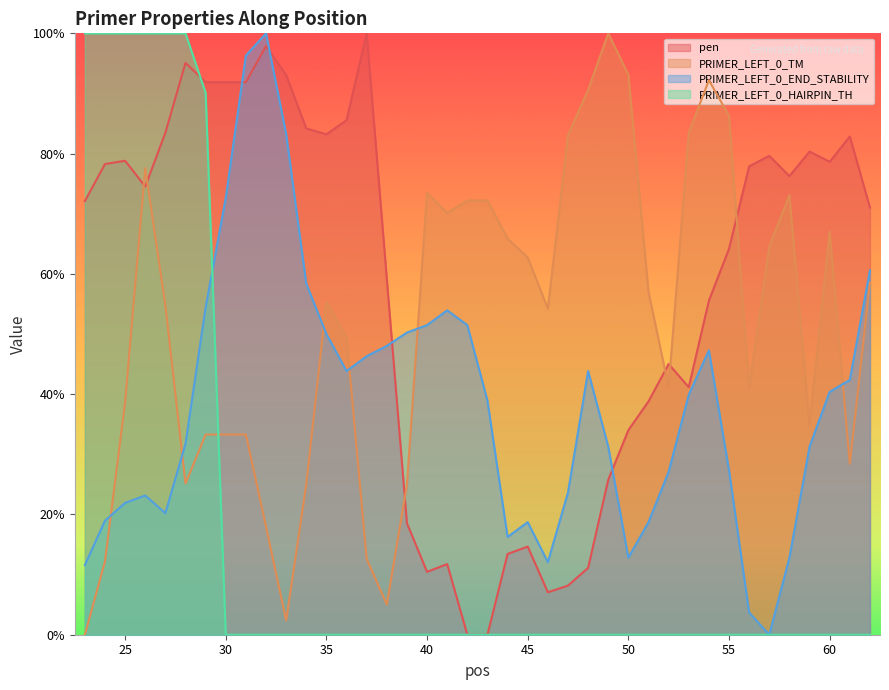

What is the approximate value of PRIMER_LEFT_0_TM at 25?

38.7